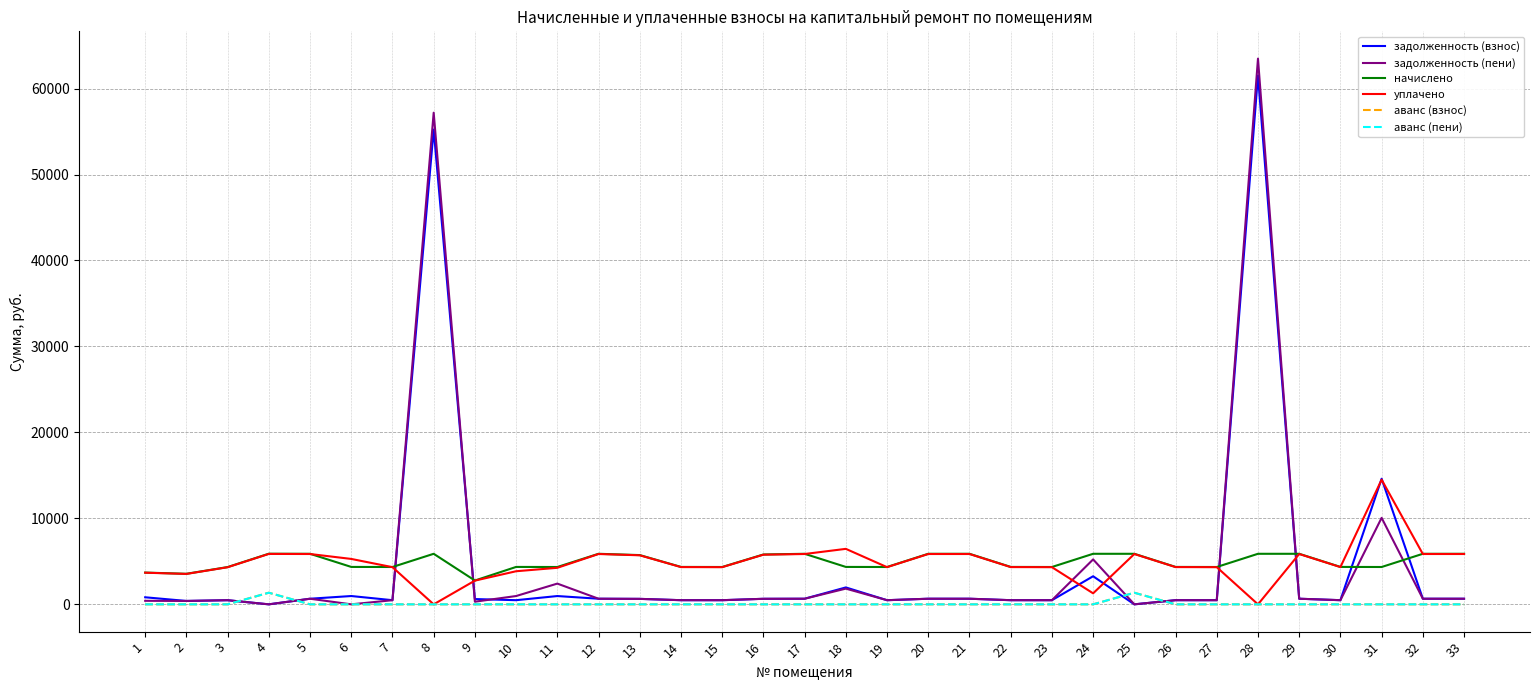

What is the sum of the начислено values at 8 and 31?

10224.3